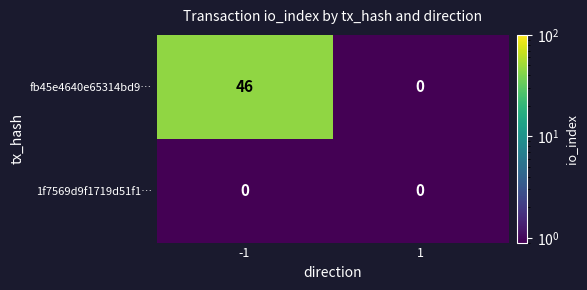

List the series in order of their overall mean, lowest first.

1f7569d9f1719d51f1…, fb45e4640e65314bd9…